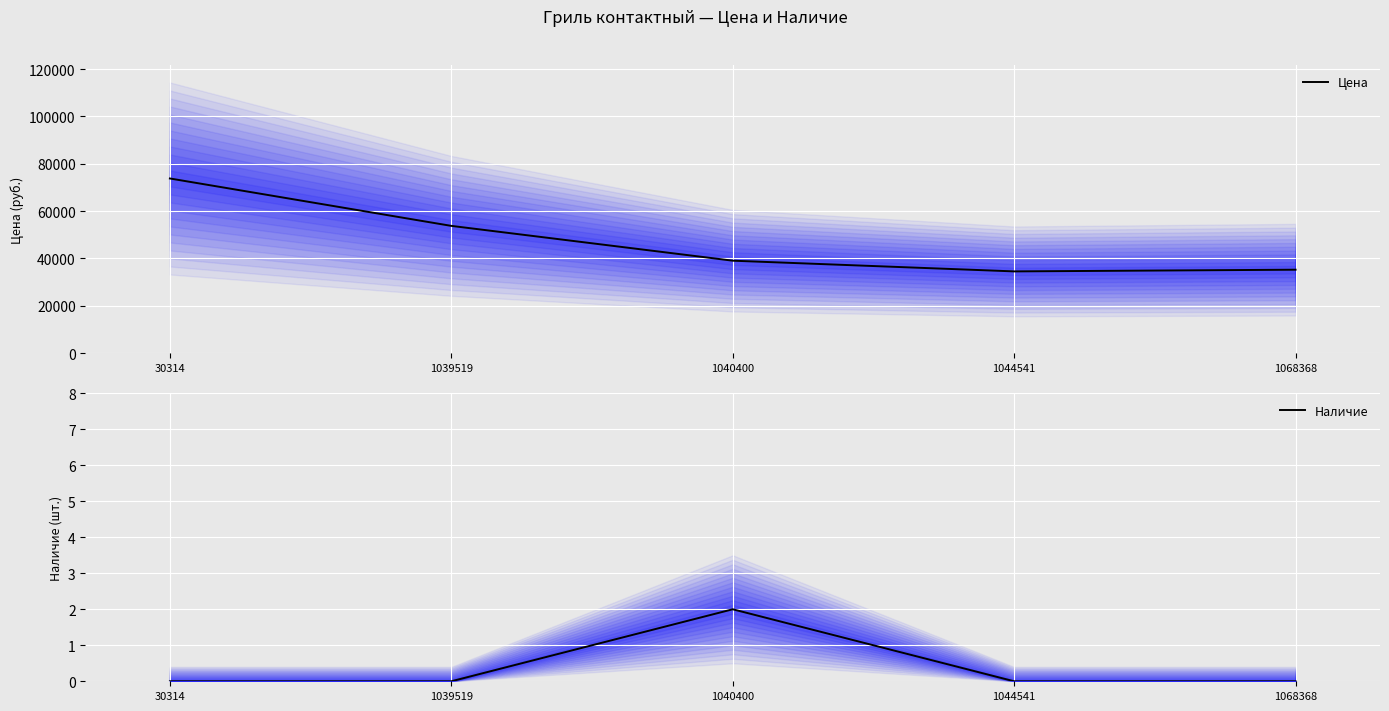

How many positive values does the Наличие series have?

1